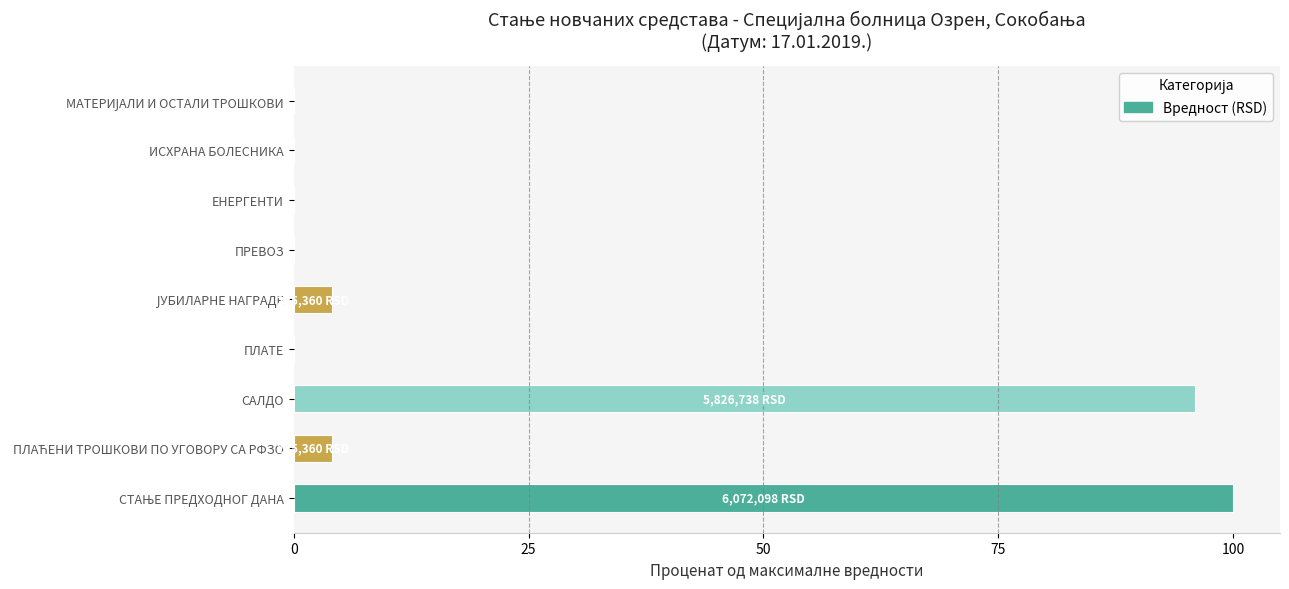

Is it true that the value at ЕНЕРГЕНТИ is 0.0?

True